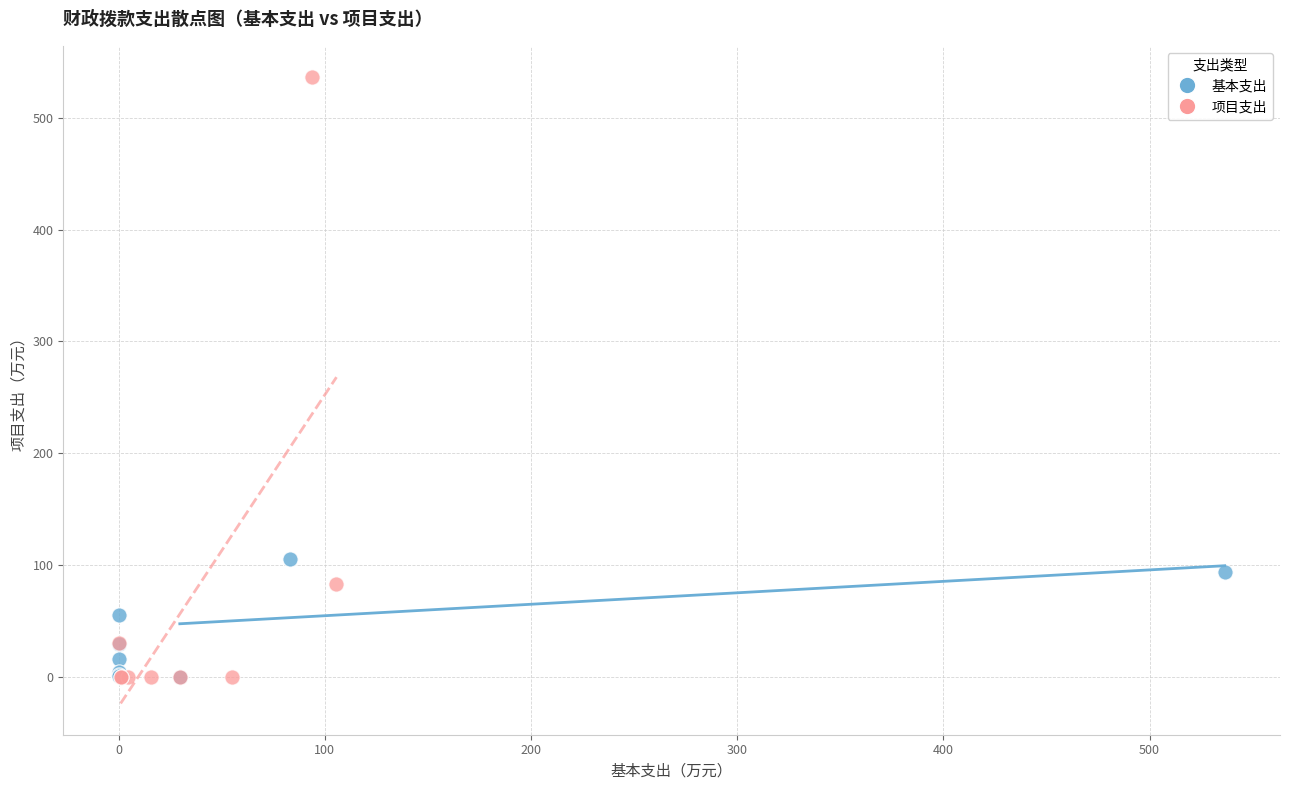

Which series reaches the maximum Y coordinate?

项目支出